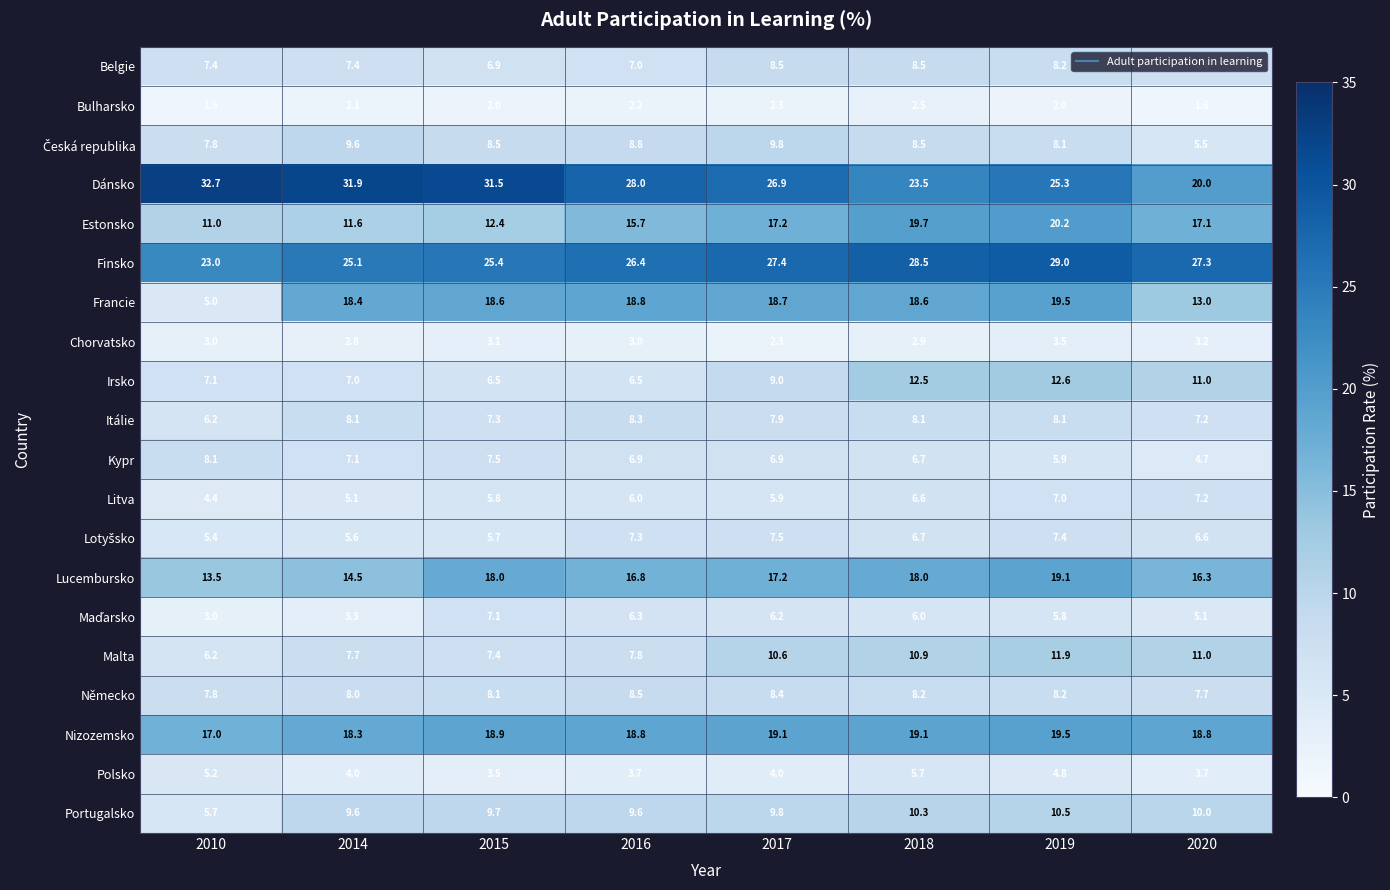

Is it true that Portugalsko equals 6.9 at 2020?

False